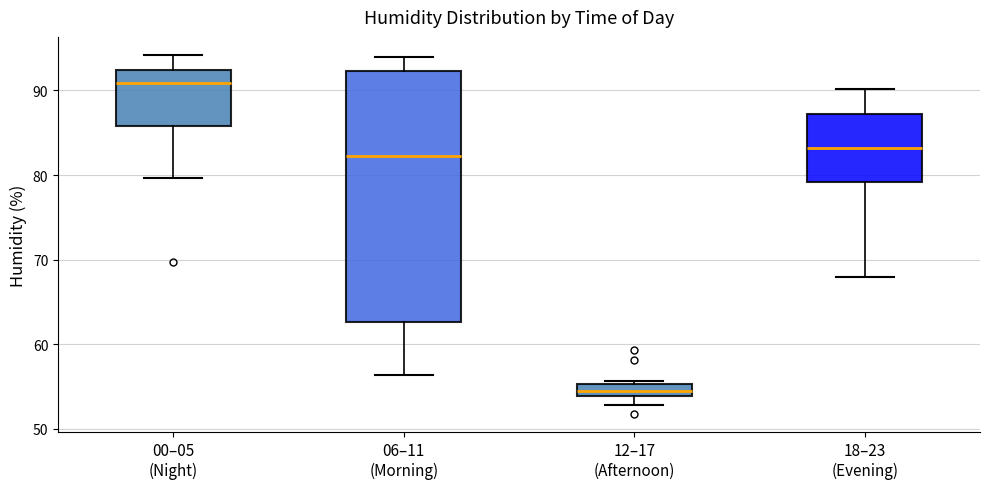

Which box's median line is the highest?

00–05 (Night)